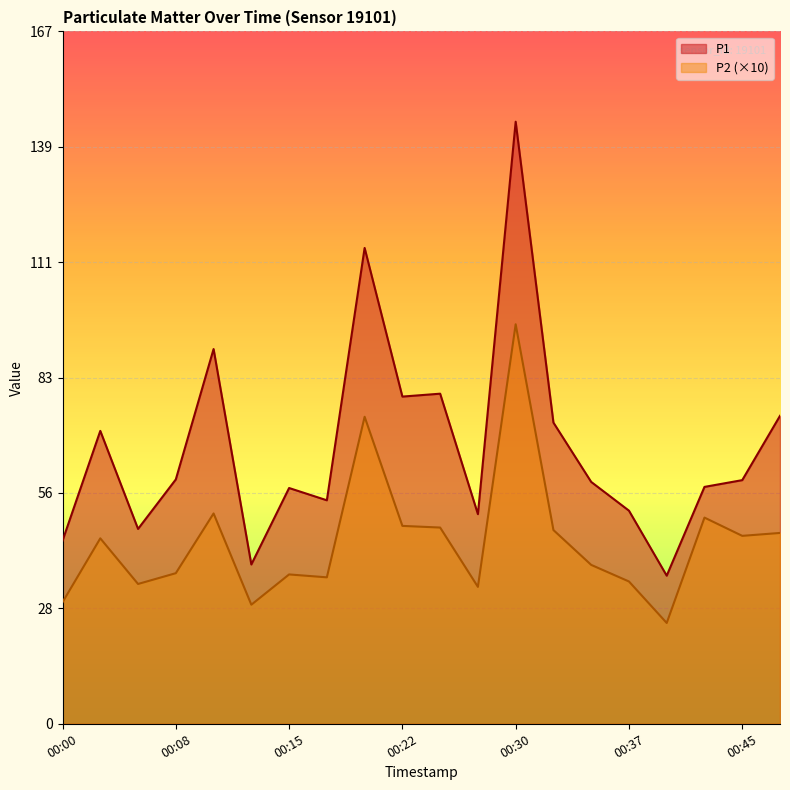

What are all the series names shown in the legend?

P1, P2 (×10)